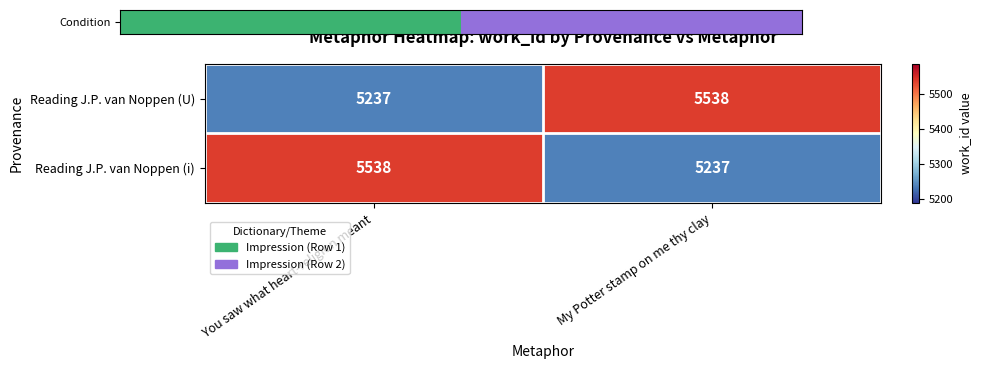

True or false: Reading J.P. van Noppen (i) has a value of 5237 at My Potter stamp on me thy clay.

True